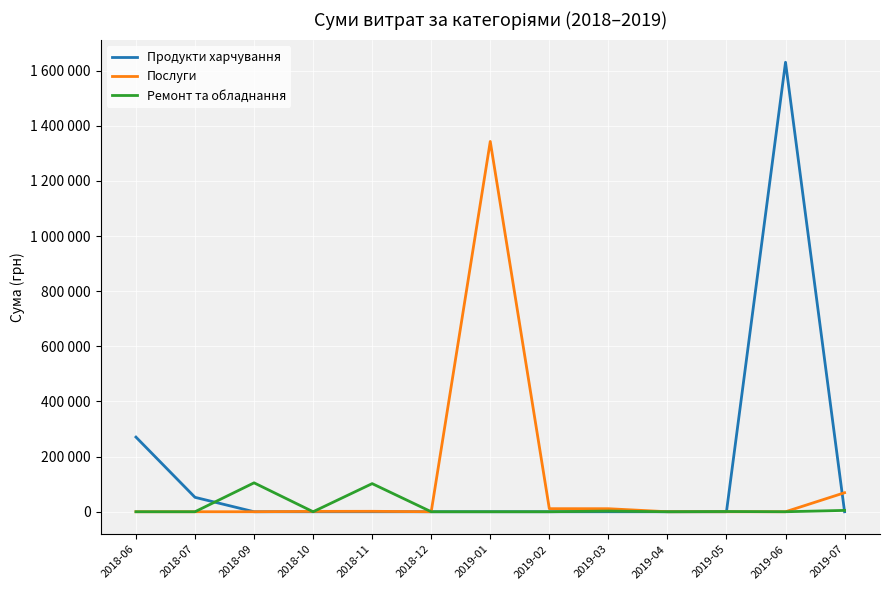

What position from the left is 2019-02?

8